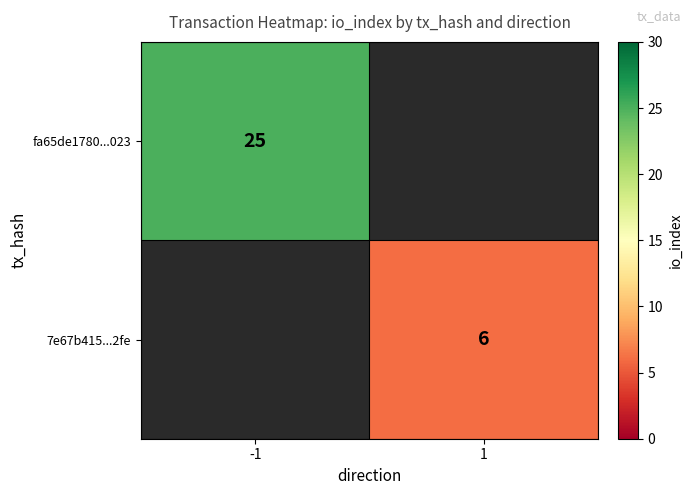

True or false: fa65de1780...023 has a value of 25 at -1.

True